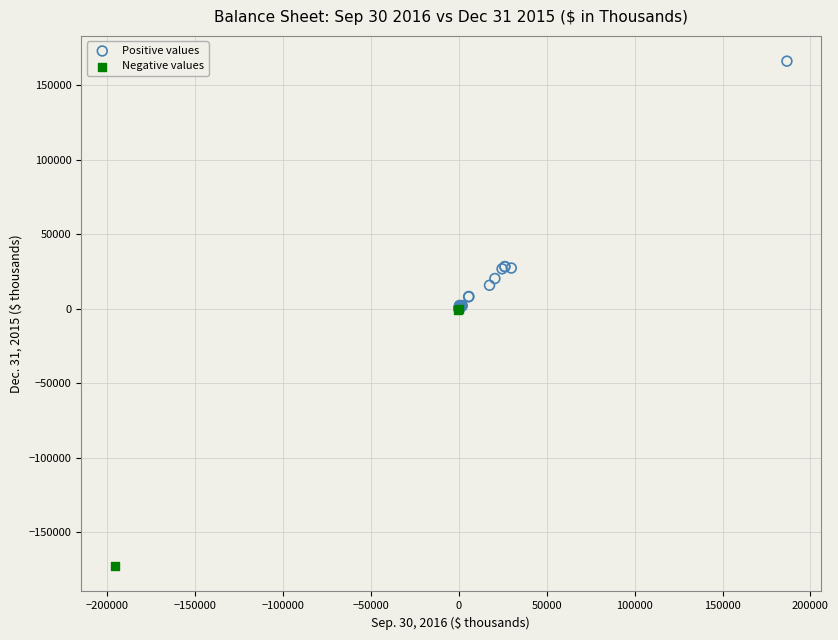

Which series contains the highest Y value?

Positive values